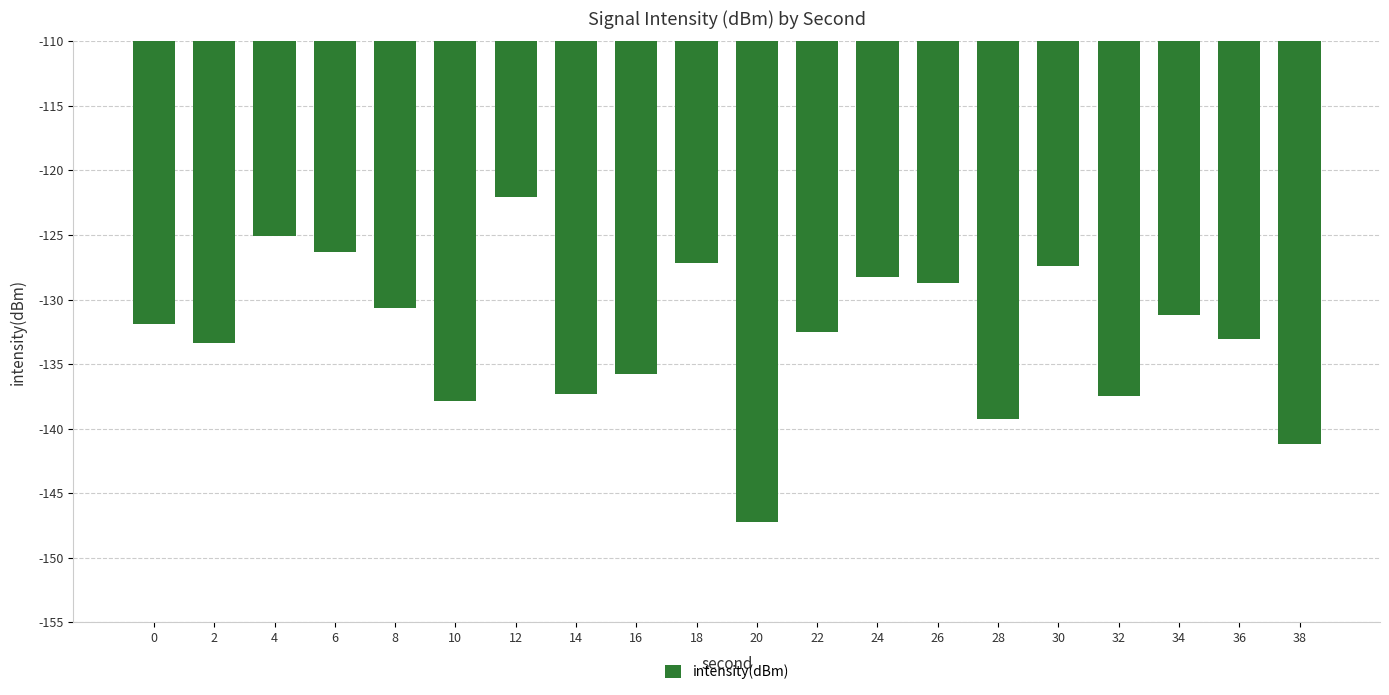

Where does the data first go above -131?

4